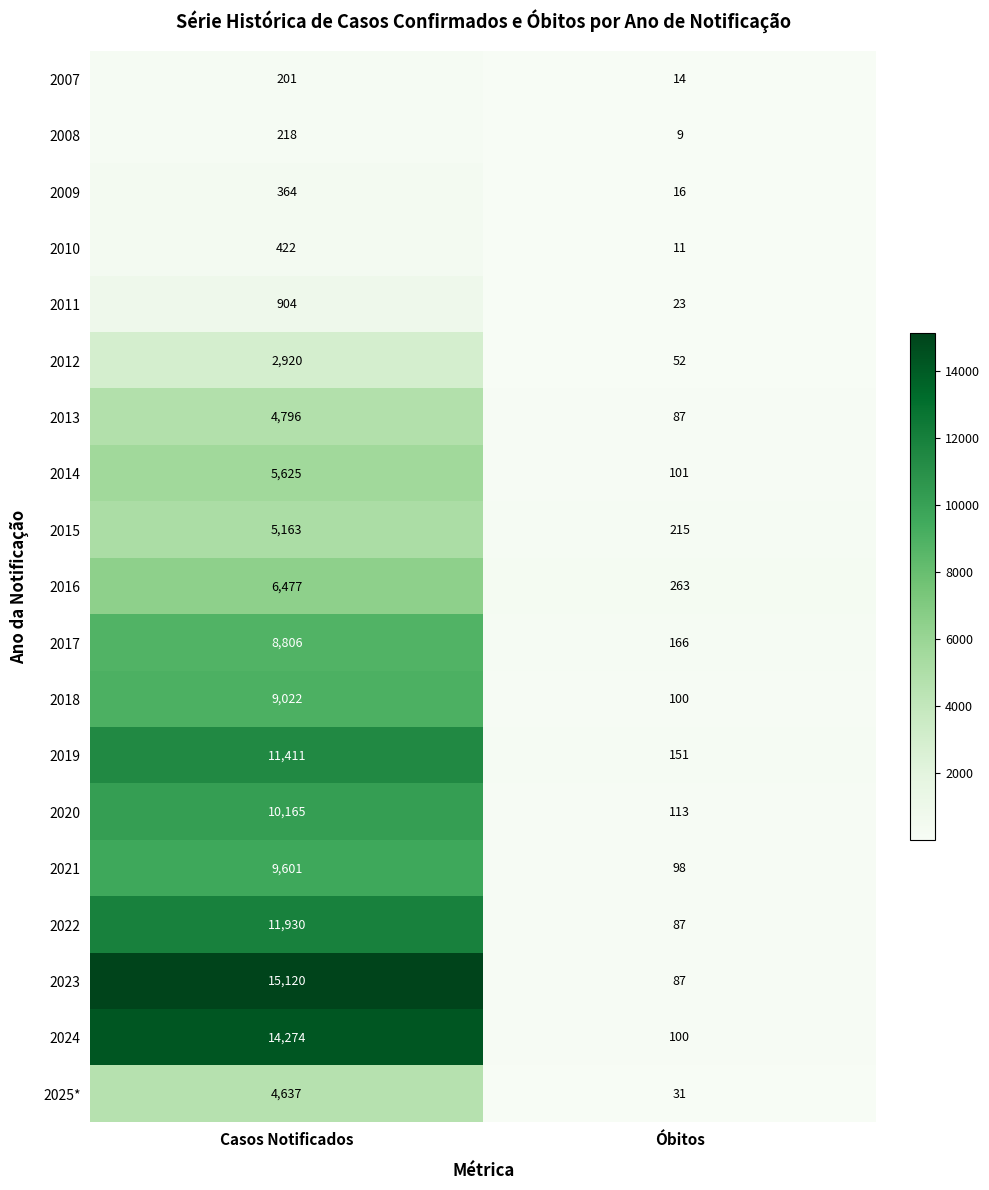

At which category is the sum across all series the highest?

Casos Notificados